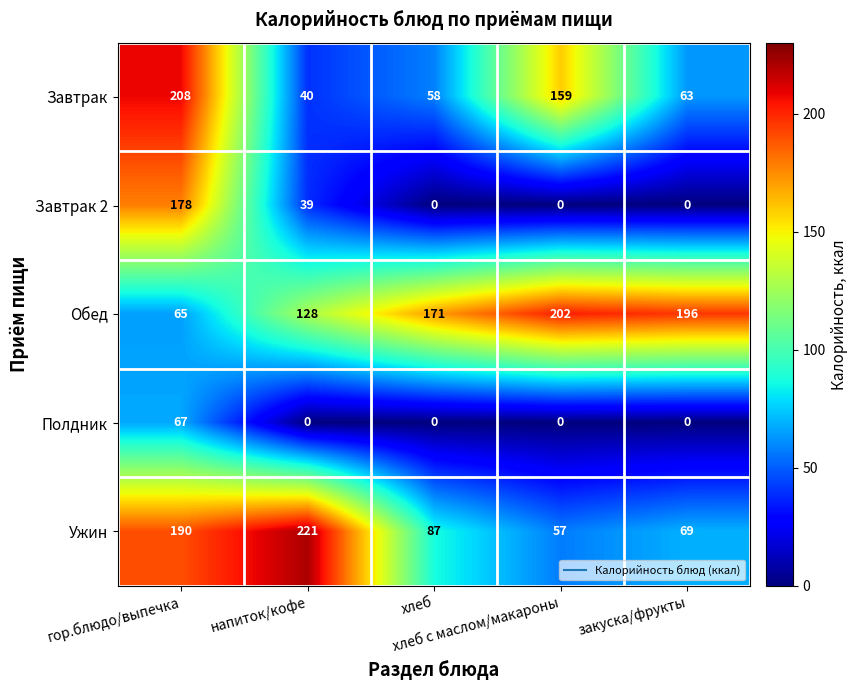

What is the difference between the highest and lowest values at закуска/фрукты?

196